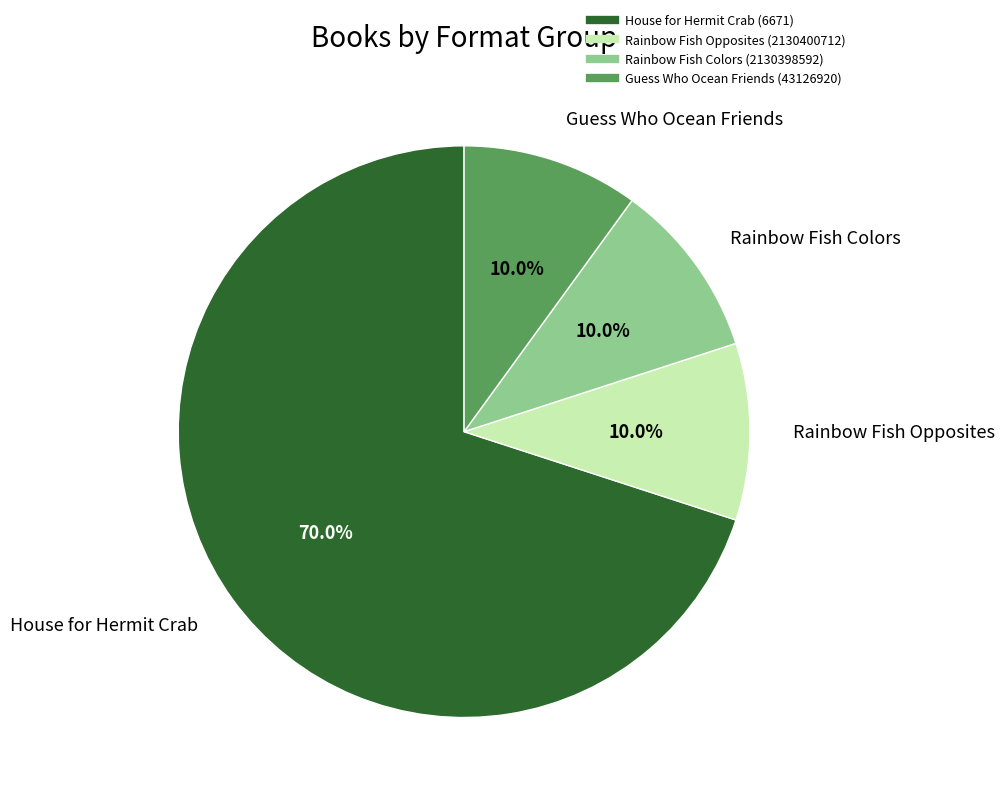

How many slices are in this pie chart?

4